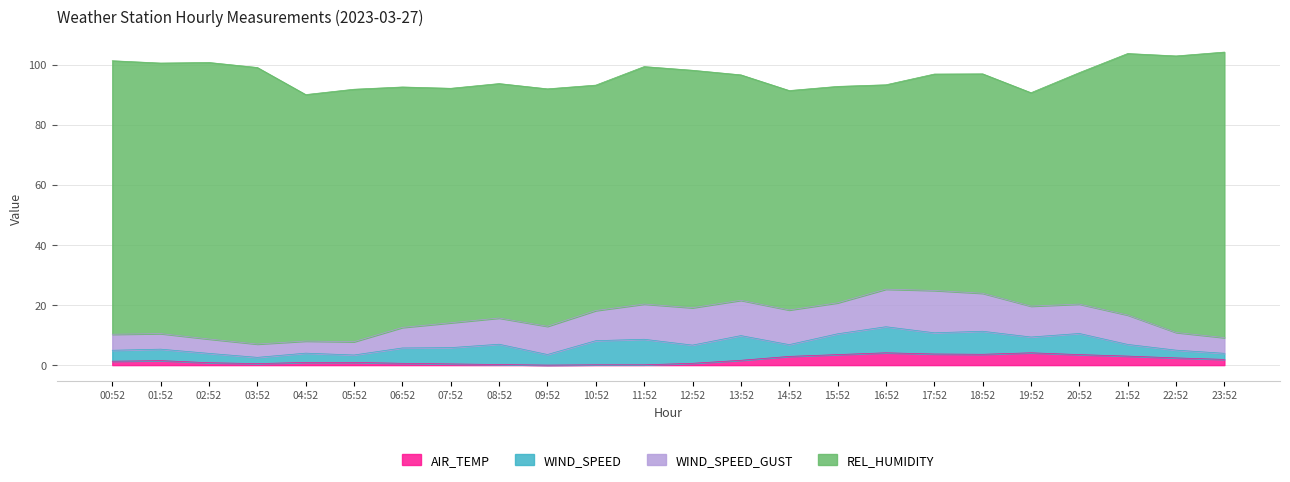

Where does the WIND_SPEED series first go above 5?

06:52